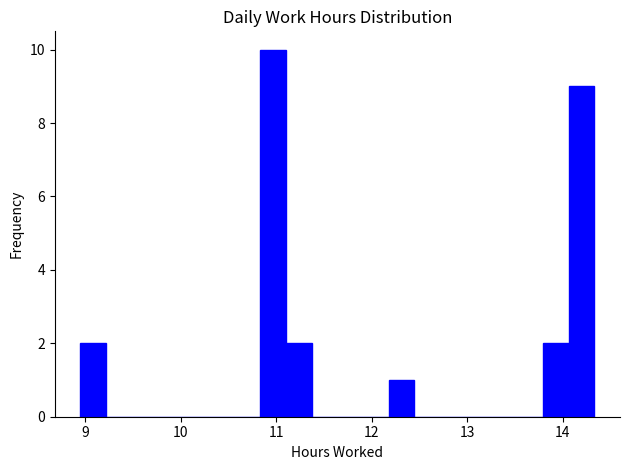

Read against the x-axis, roughly where is the centre of the tallest bar?

11.0